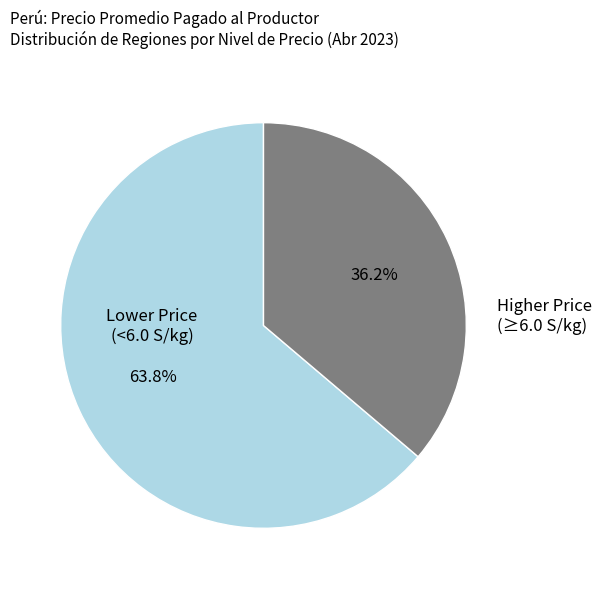

Is there a majority slice in this chart?

Yes